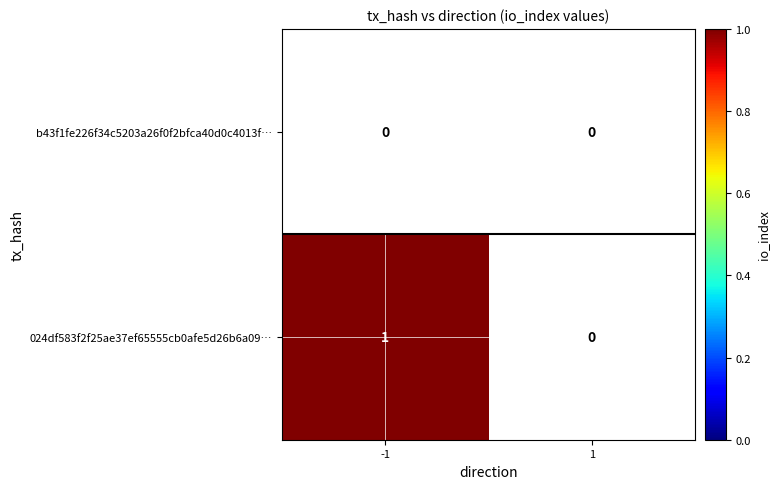

Which series has the largest range (max minus min)?

024df583f2f25ae37ef65555cb0afe5d26b6a09